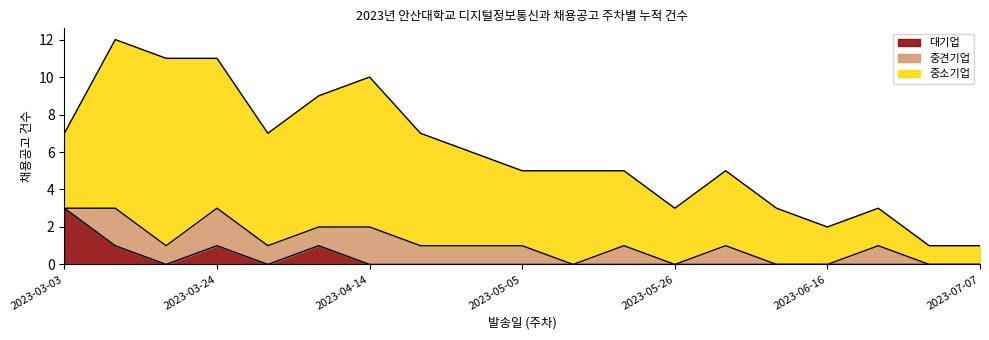

Is the value of 대기업 at 2023-06-02 greater than the value of 중견기업 at 2023-04-28?

No